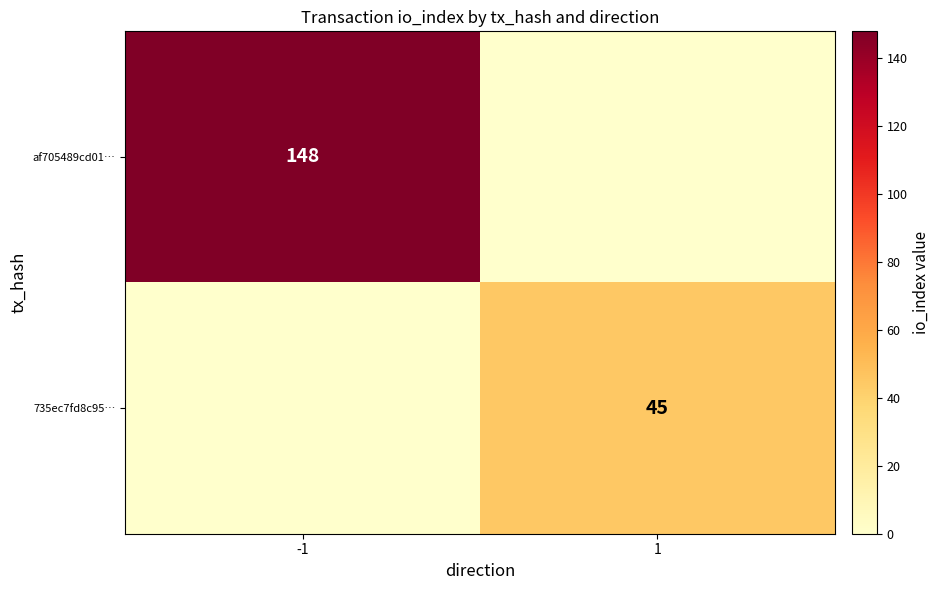

Is the value of 735ec7fd8c95… at 1 greater than the value of af705489cd01… at -1?

No